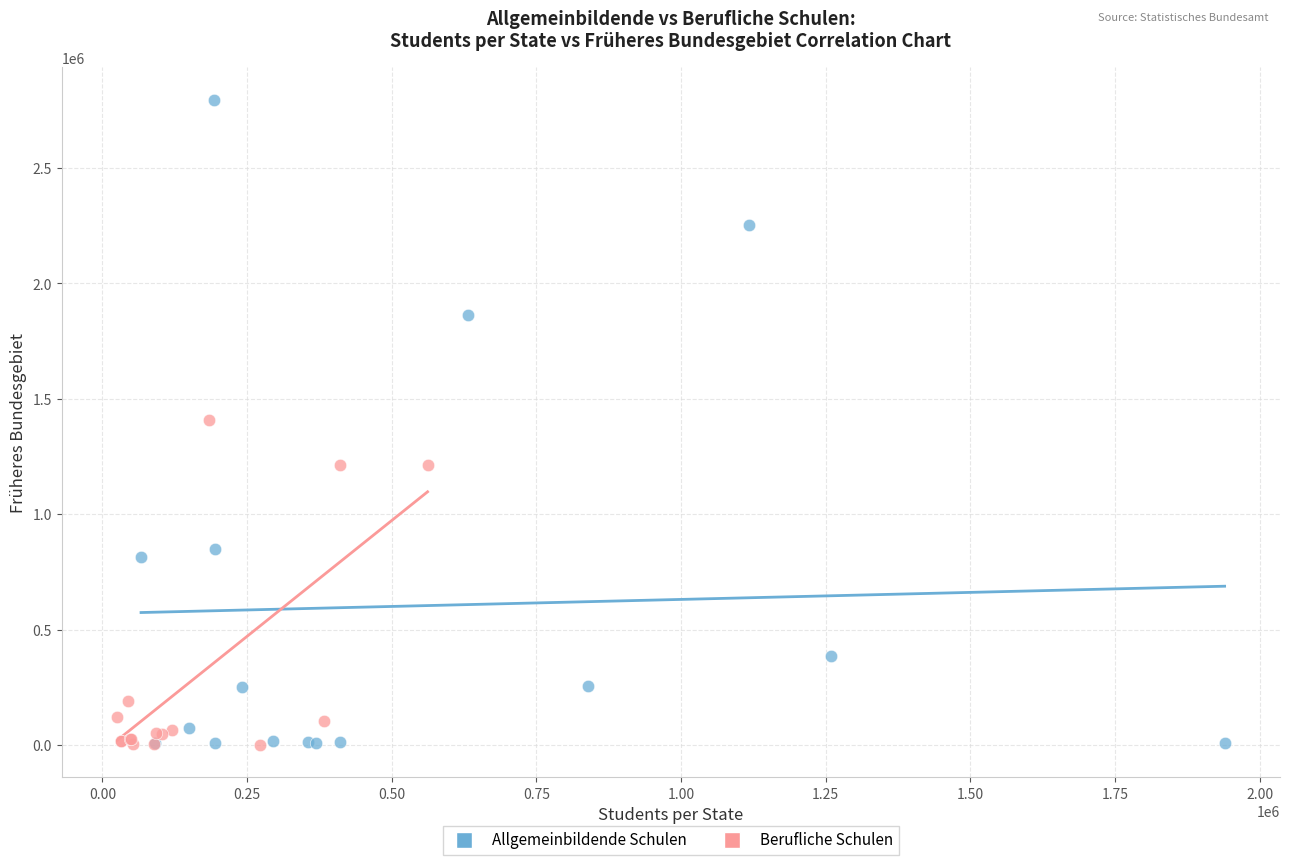

Which series contains the highest Y value?

Allgemeinbildende Schulen